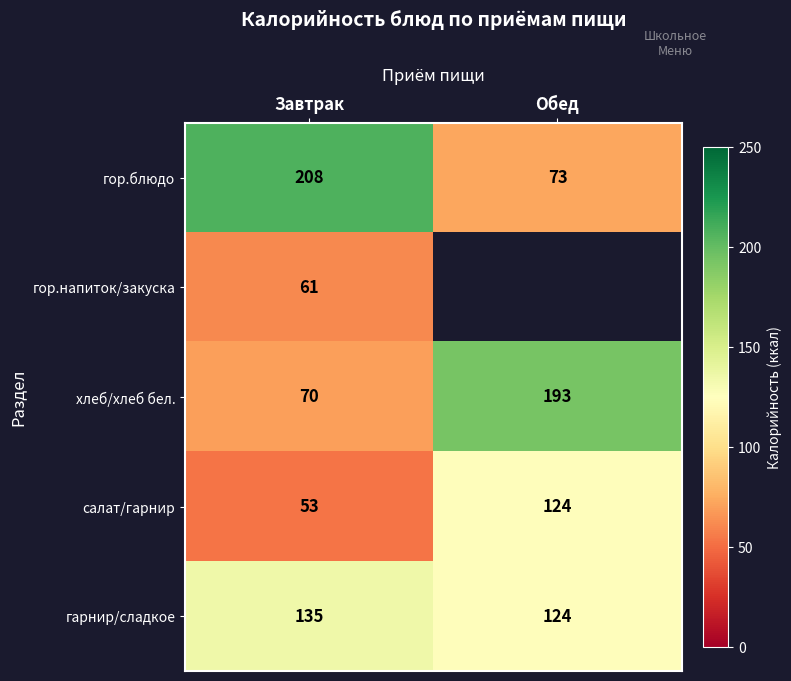

What is the total value across all series at Завтрак?

527